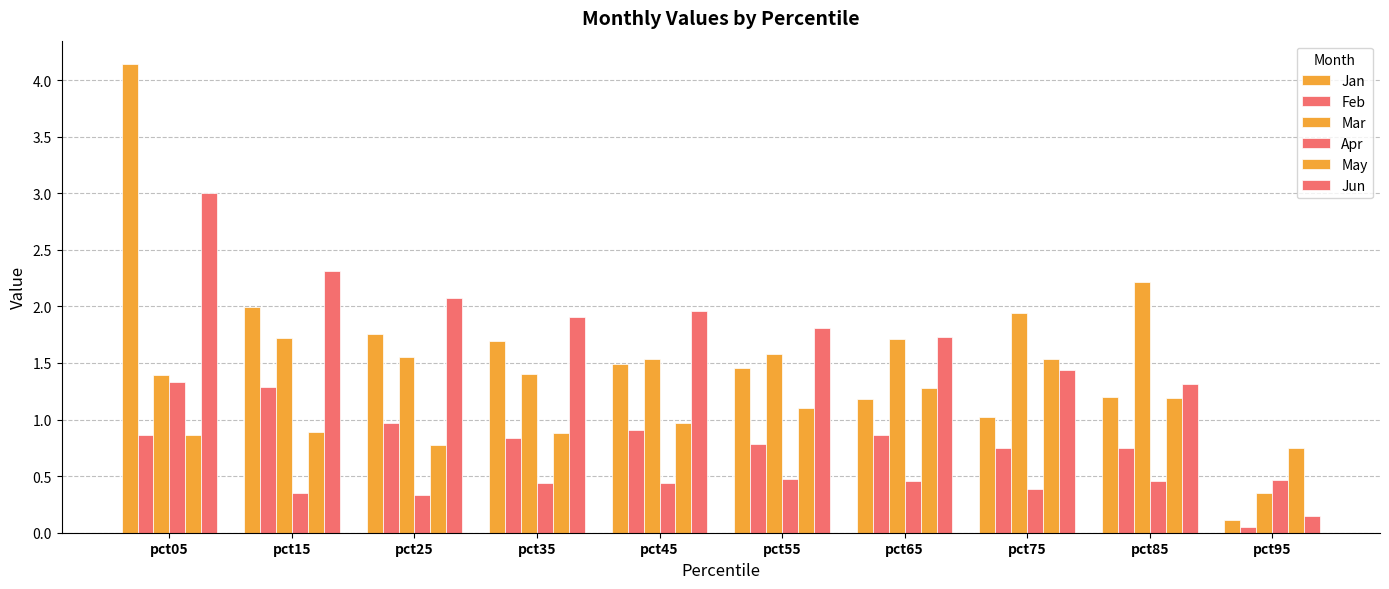

What is the approximate value of Feb at pct35?

0.8